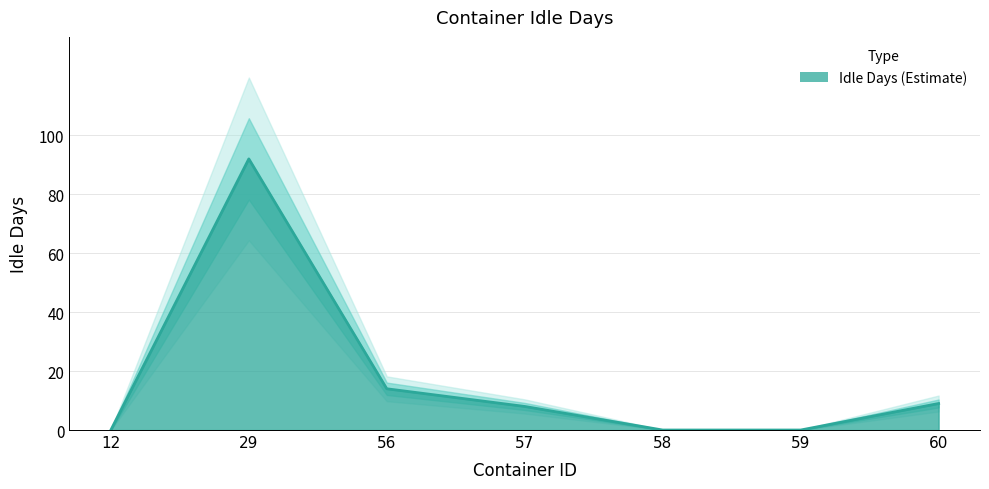

Reading left to right, what are all the values shown in this chart?

0	92	14	8	0	0	9